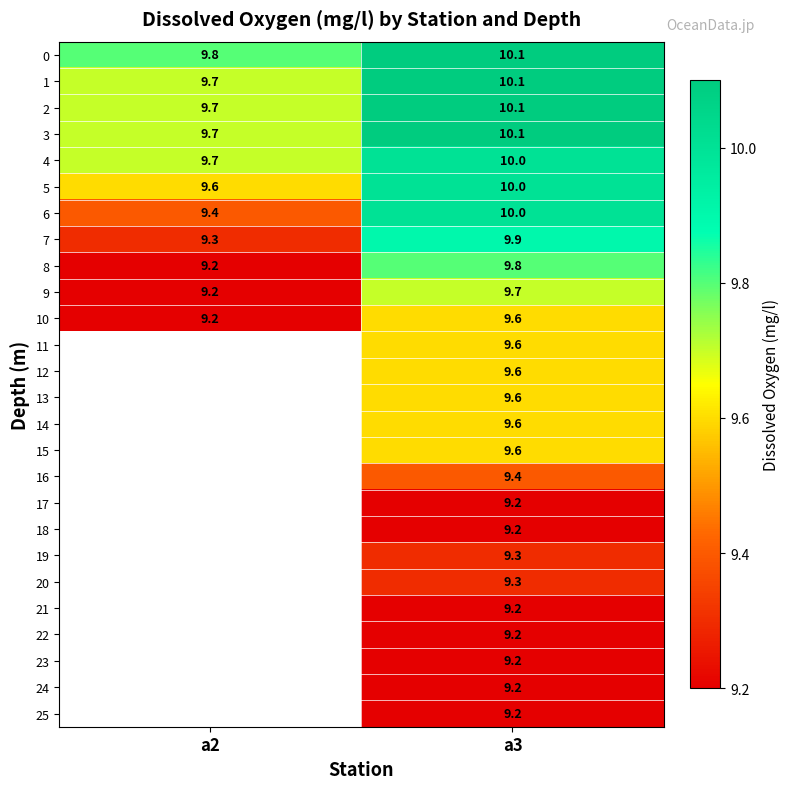

Rank the categories by 2 value from highest to lowest.

a3, a2